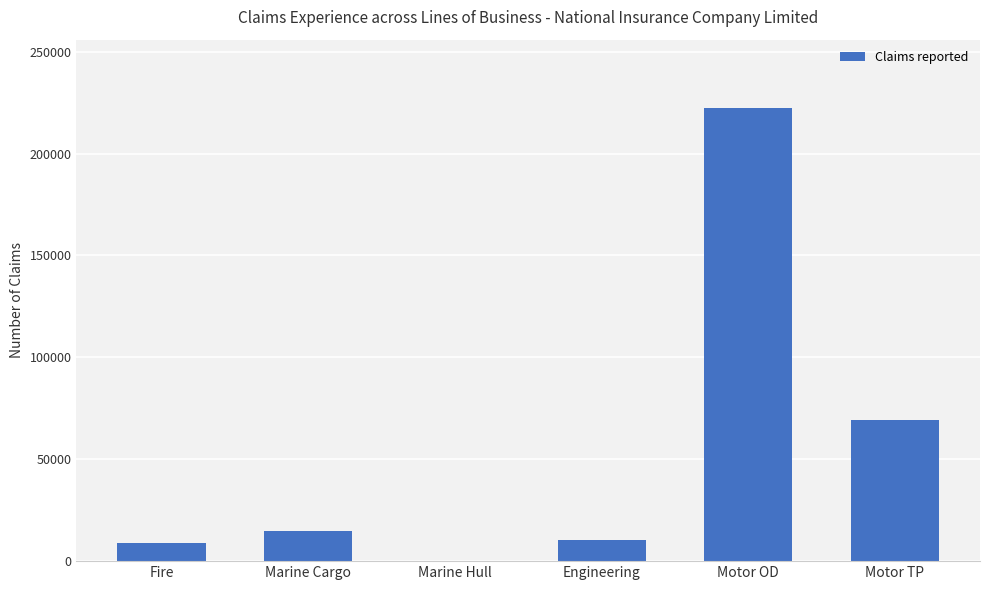

Which label corresponds to the largest value in the chart?

Motor OD